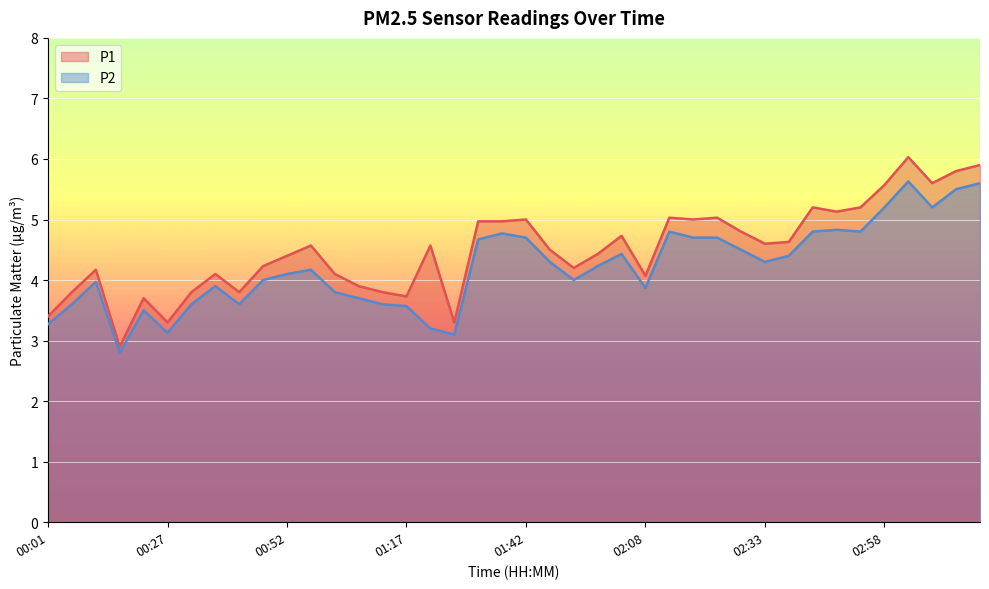

How many interior local peaks does the P2 series have?

9